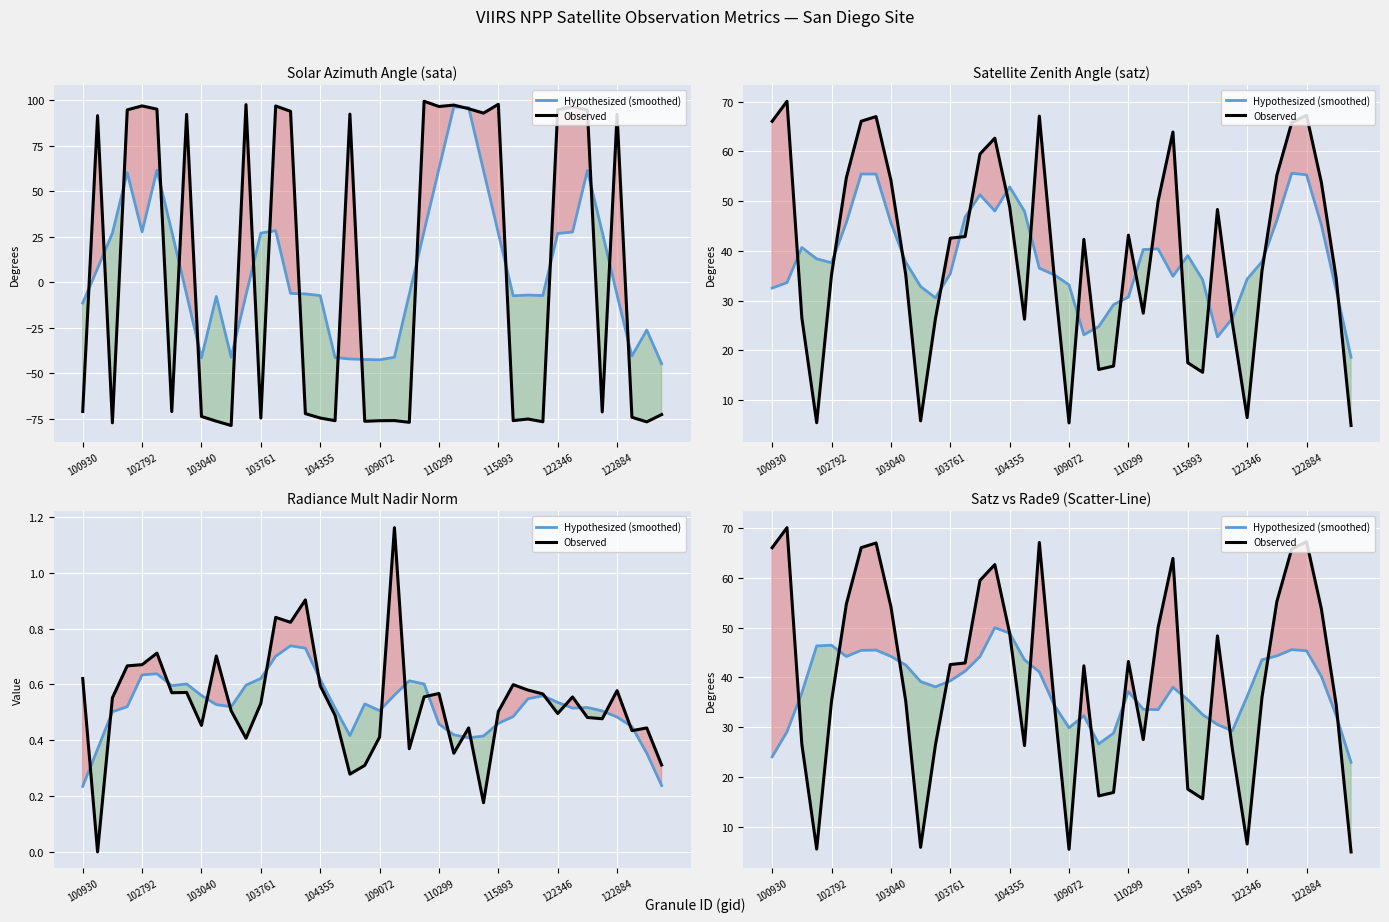

What is the spread (max minus min) of values at 109072?

24.4